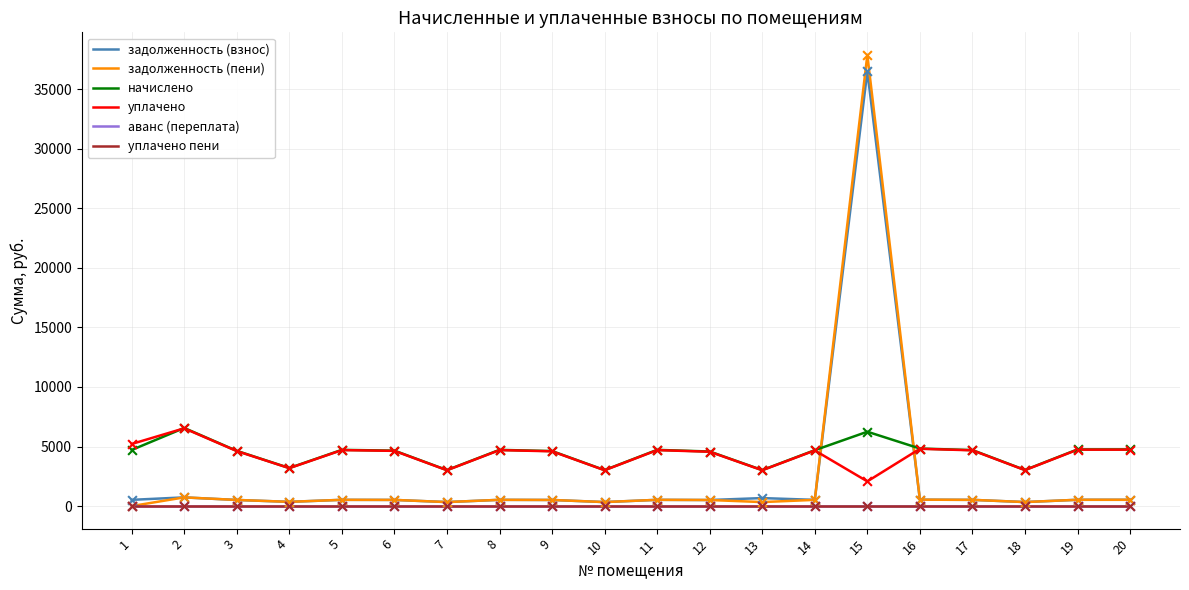

Is the value of уплачено пени at 3 greater than the value of задолженность (взнос) at 2?

No